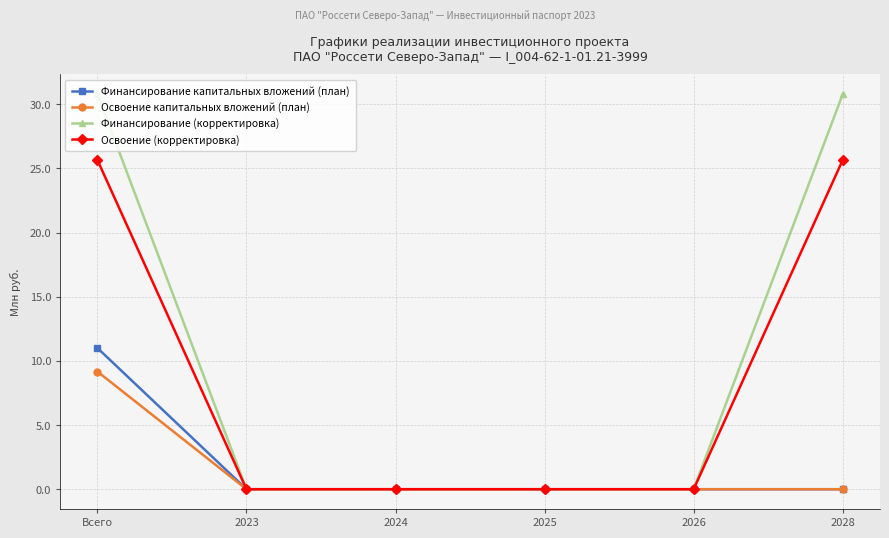

What is the average value of the Финансирование (корректировка) series?

10.3